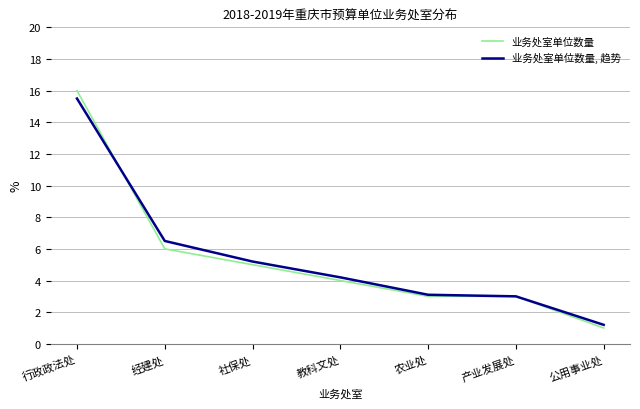

How many lines are shown in the chart?

2